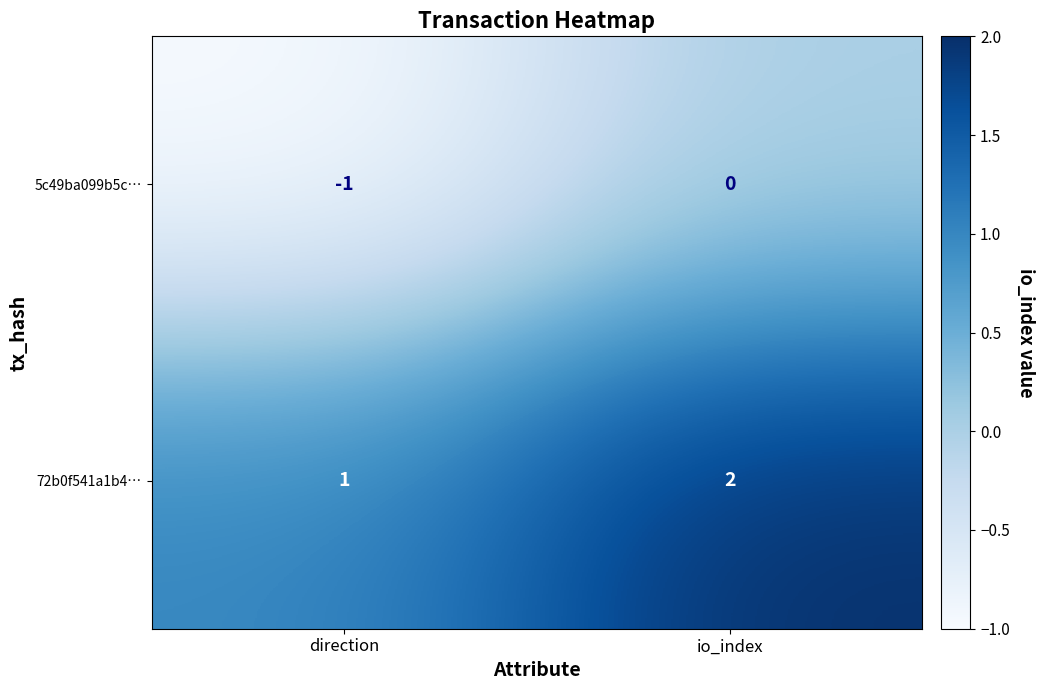

The value of 72b0f541a1b4… at direction is 2. True or false?

False